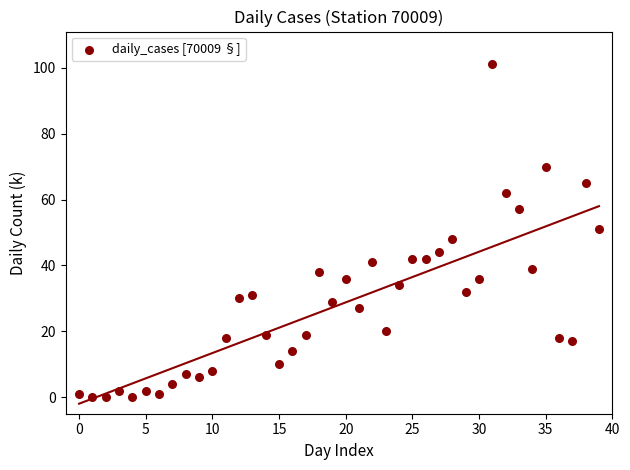

What is the range of Y values (max minus min)?

101